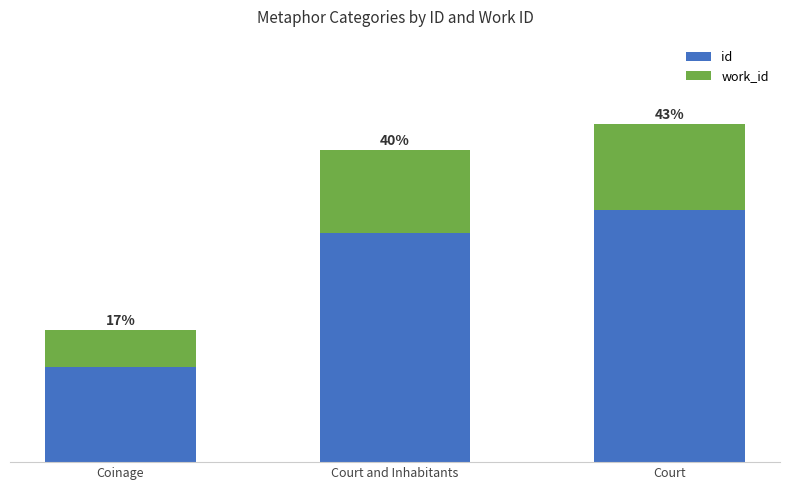

What are all the series names shown in the legend?

id, work_id